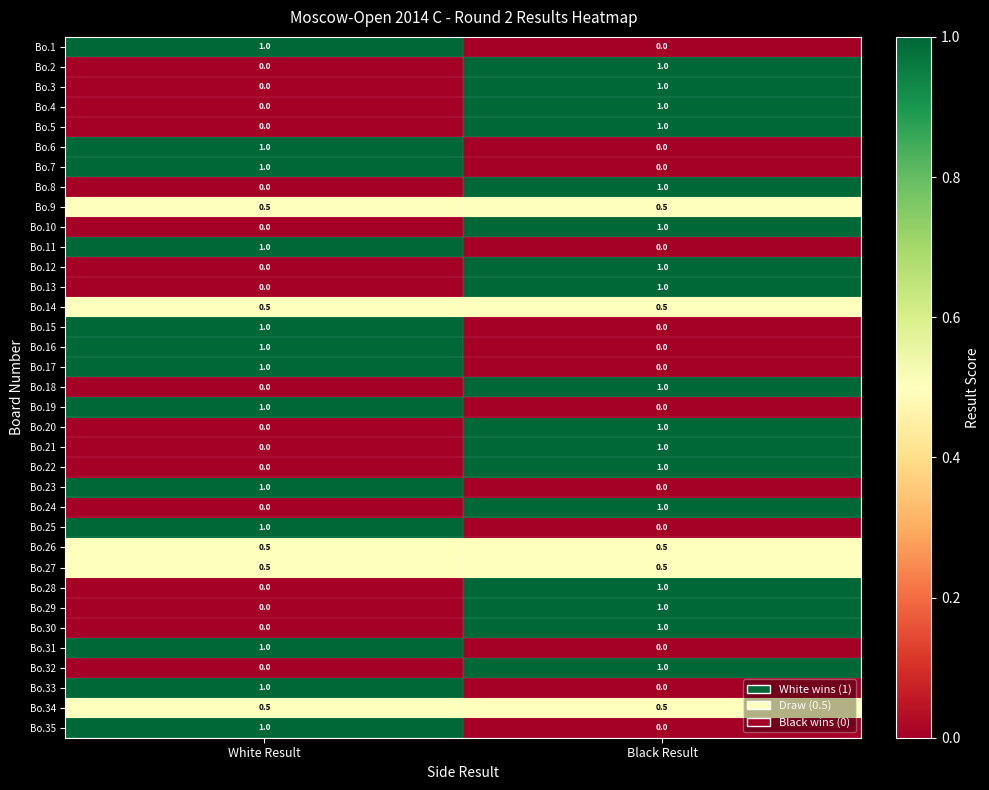

What is the spread (max minus min) of values at White Result?

1.0